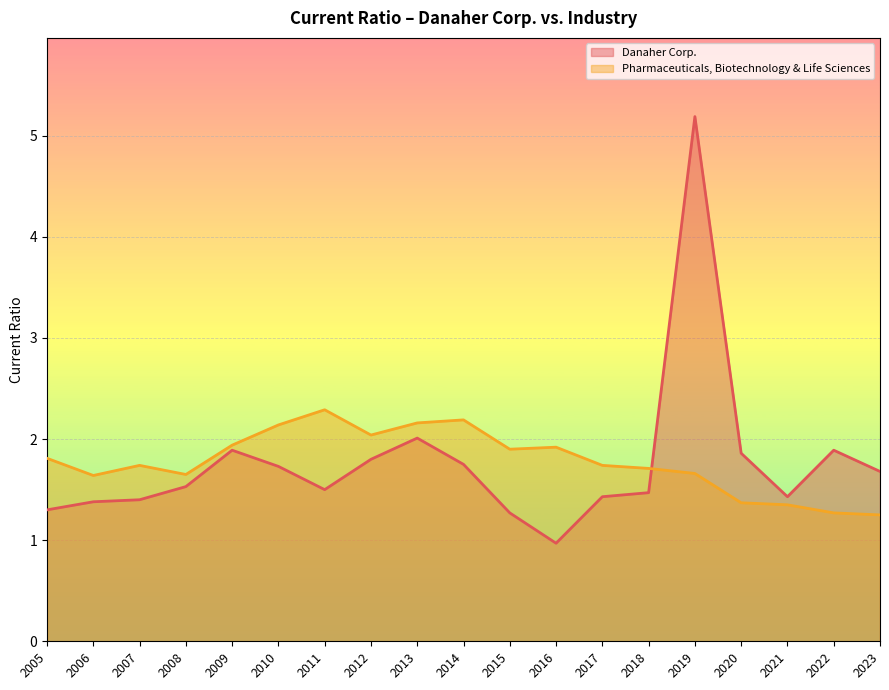

What is the difference between the highest and lowest values at 2015?

0.6